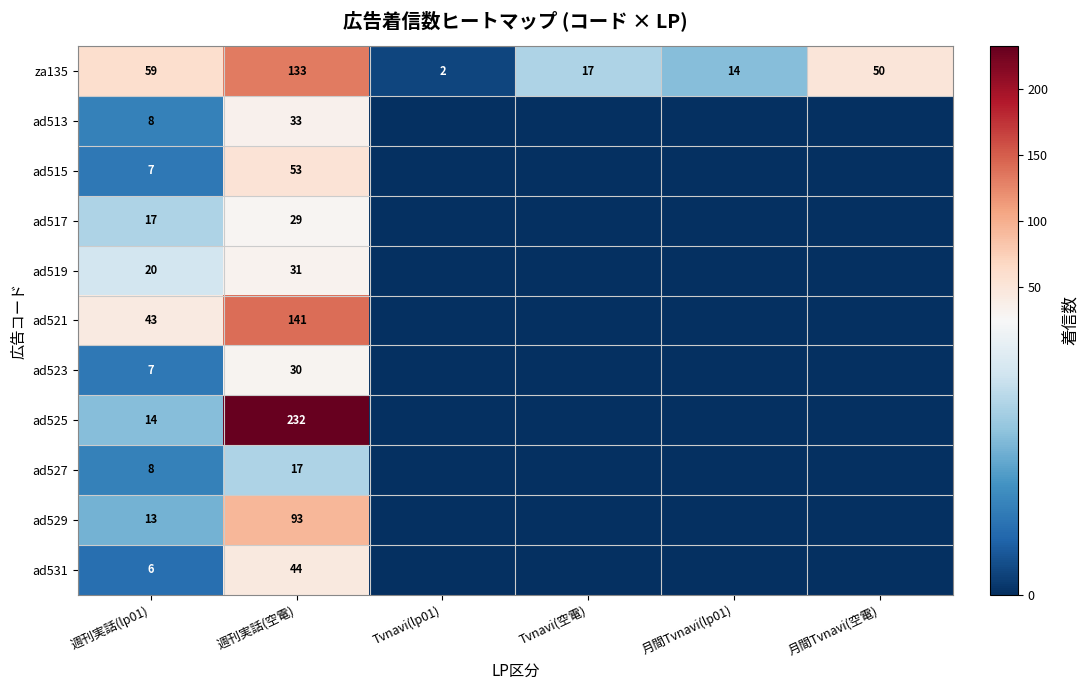

True or false: ad515 has a value of 14 at 週刊実話(空電).

False